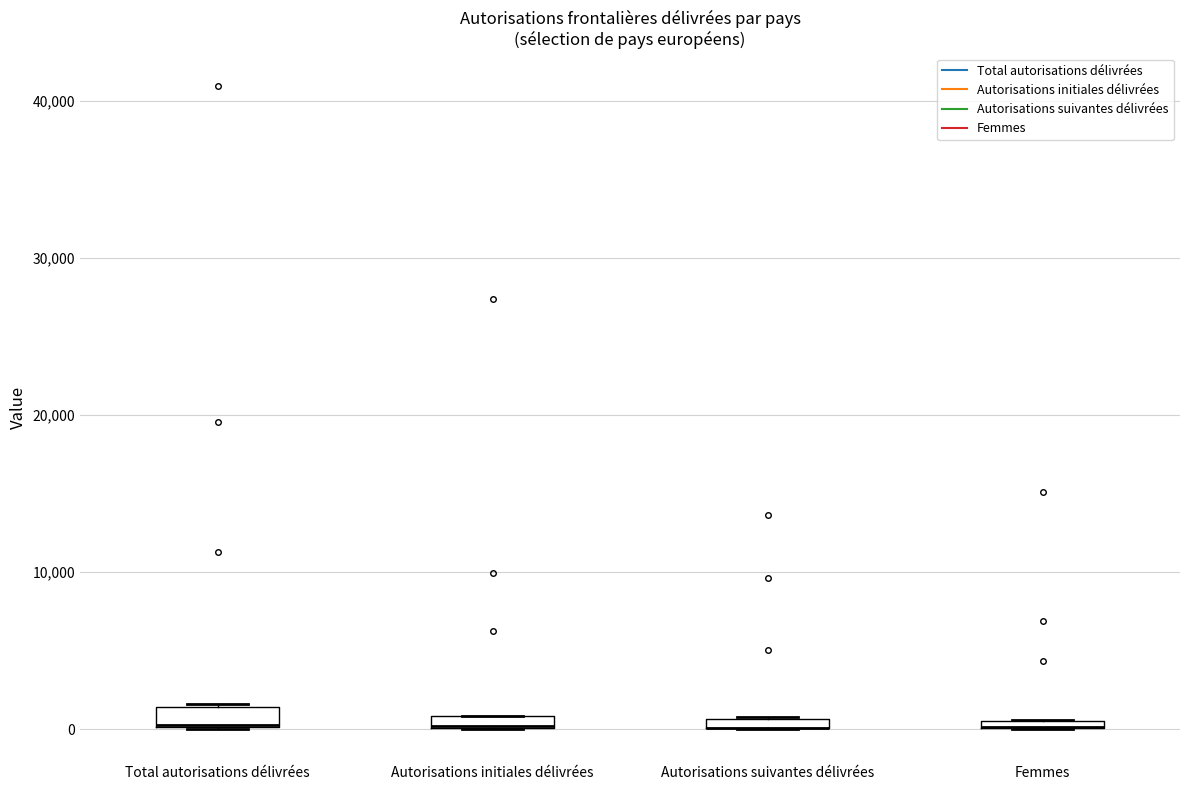

Where is the lower edge of the box for Femmes on the y-axis? The values are not printed on the chart, so give them approximately, as read against the axis.

0